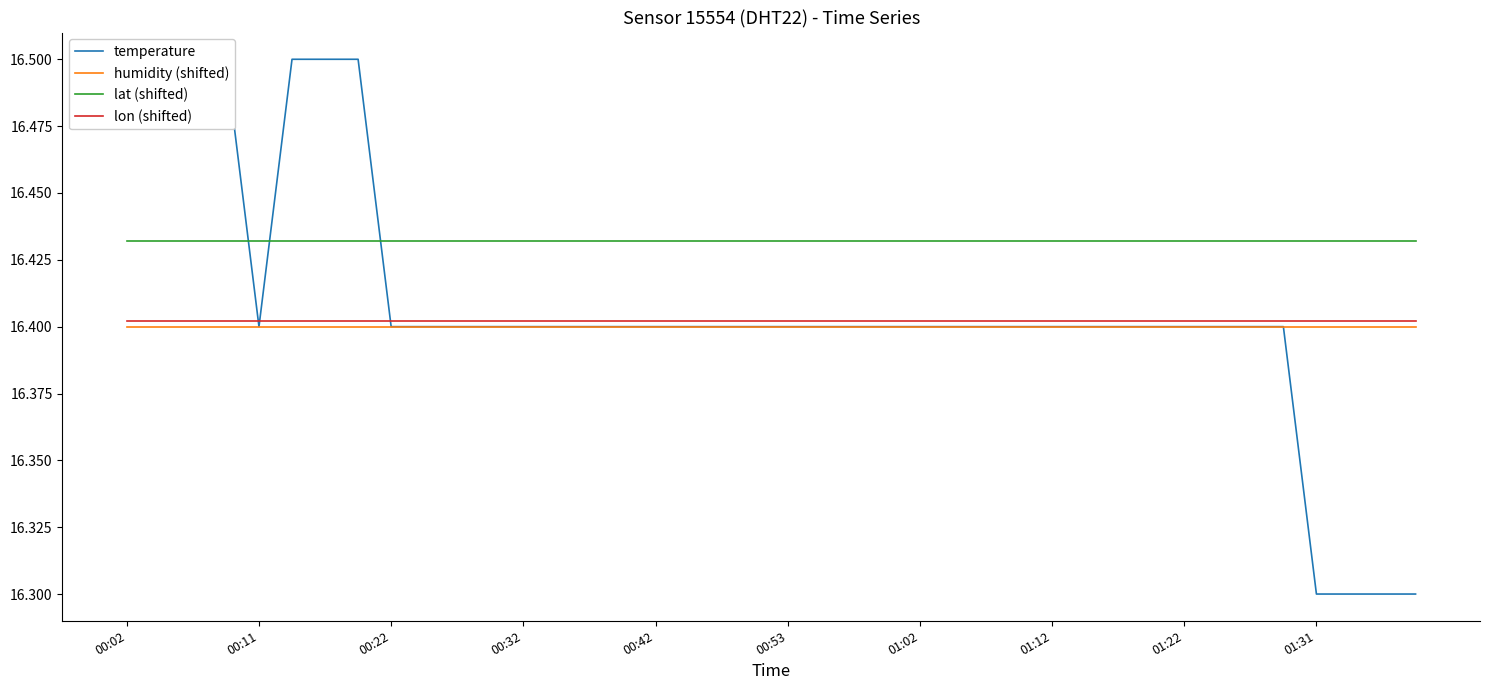

Is this an area chart (filled region under the line)?

No